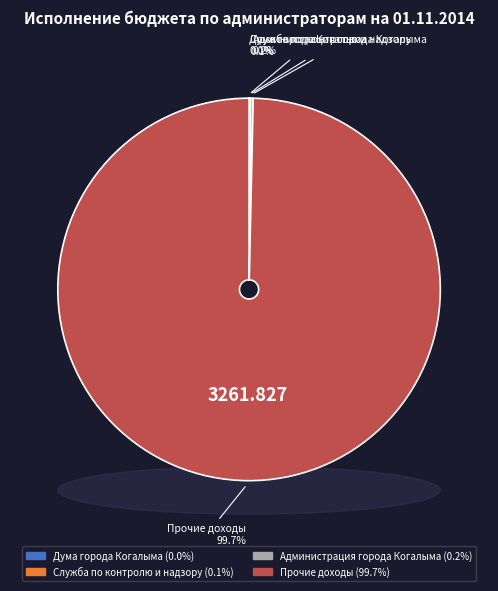

Is the sum of Дума города Когалыма and Администрация города Когалыма greater than half?

No